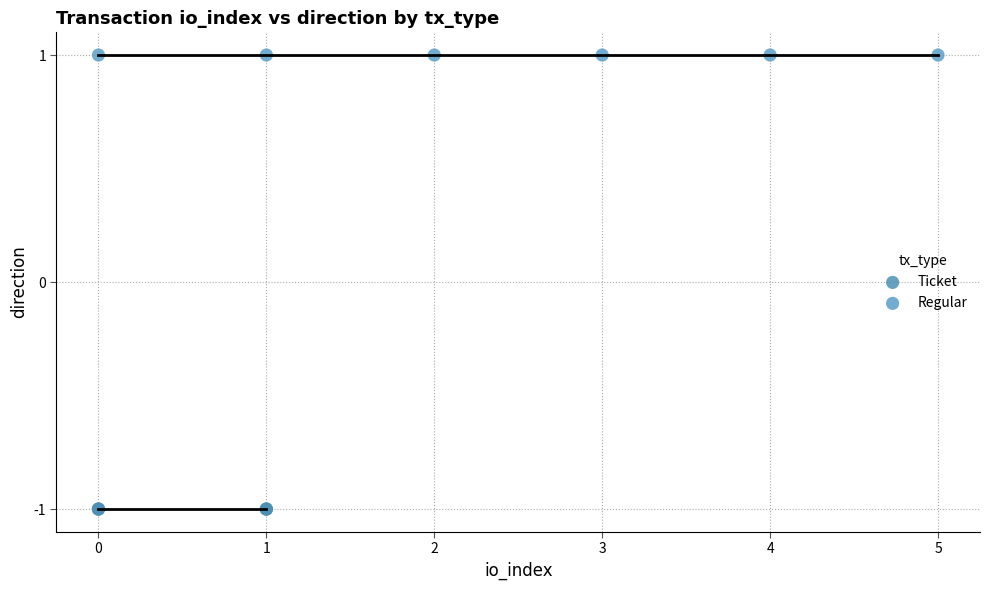

Which series contains the highest Y value?

Regular